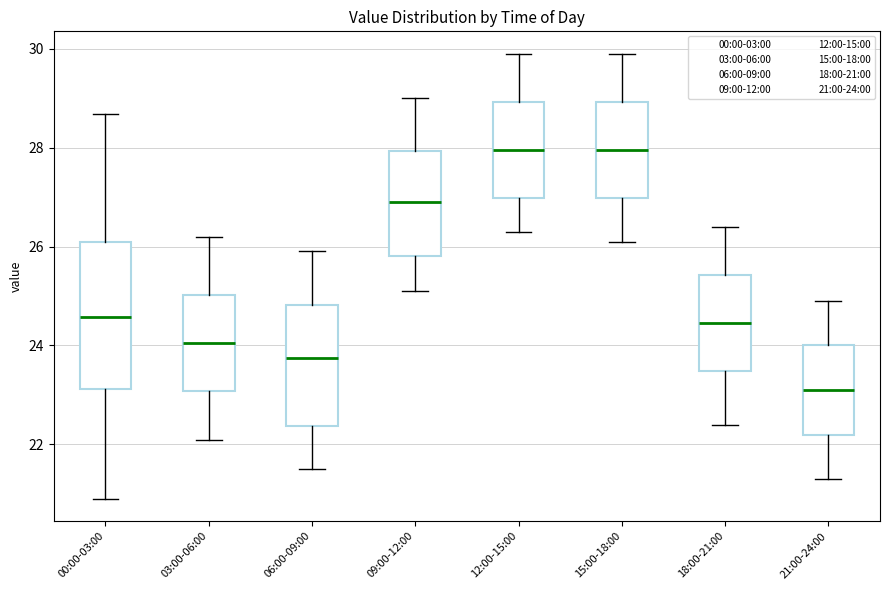

Comparing the boxes themselves (not the whiskers), which one is the tallest?

00:00-03:00